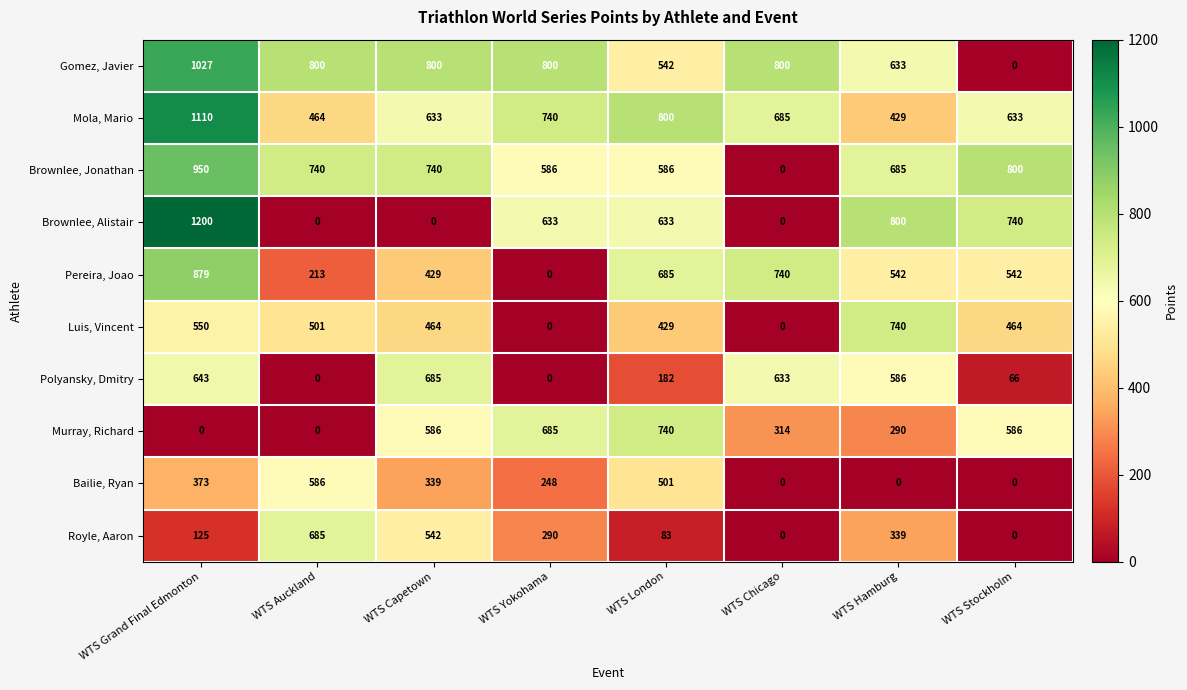

What is the sum of all Bailie, Ryan values?

2047